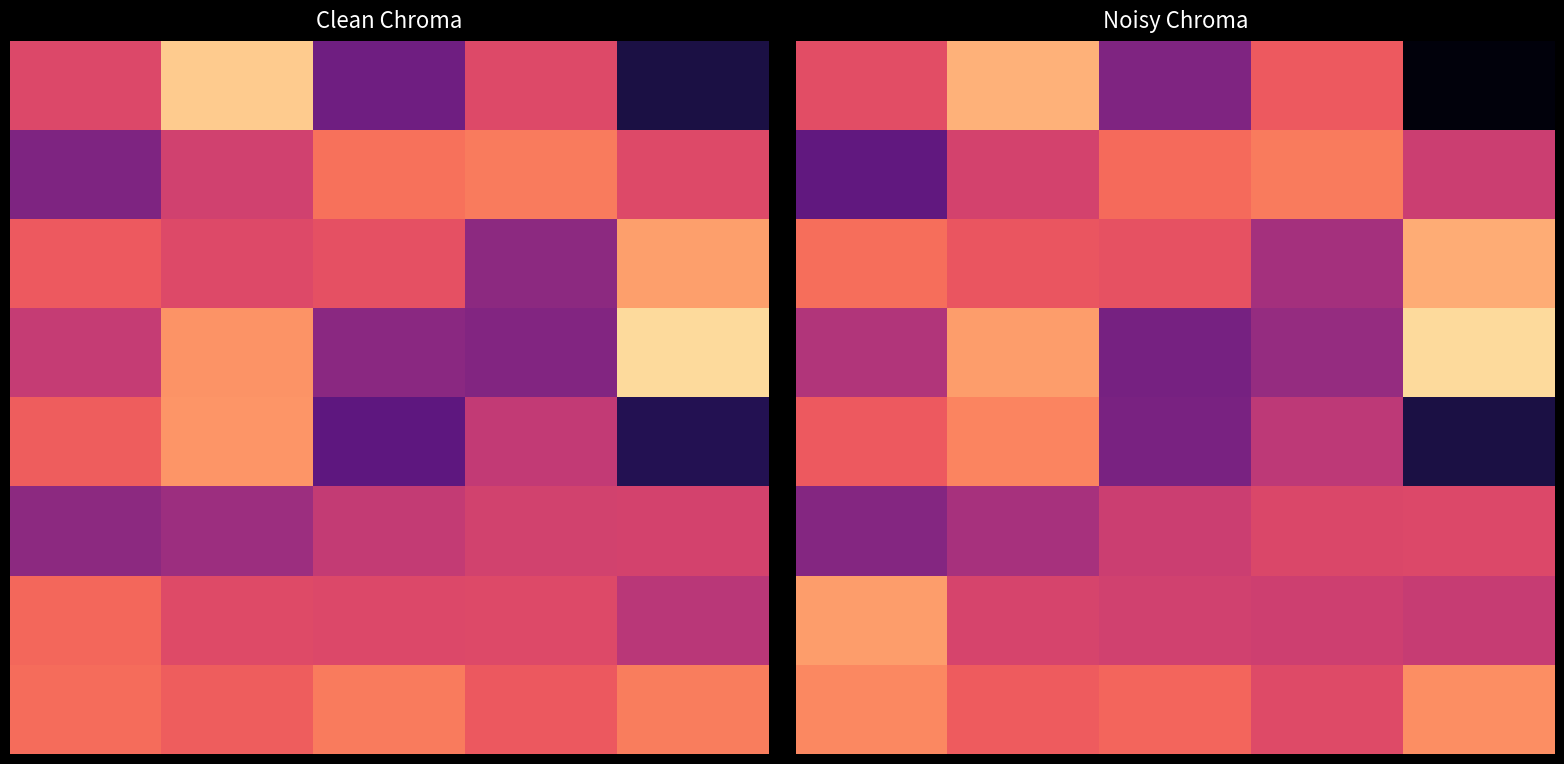

What is the difference between the maximum and minimum values in the 0 series?

53.2